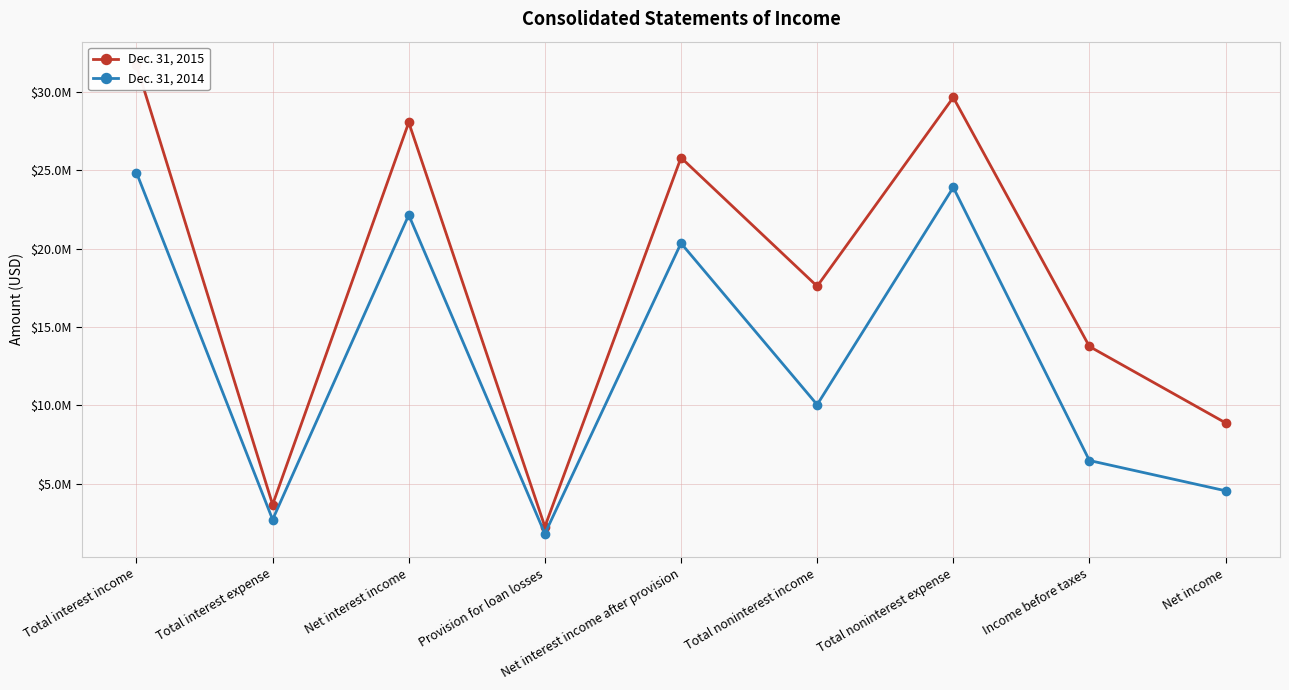

What is the label of the 3rd point from the left?

Net interest income